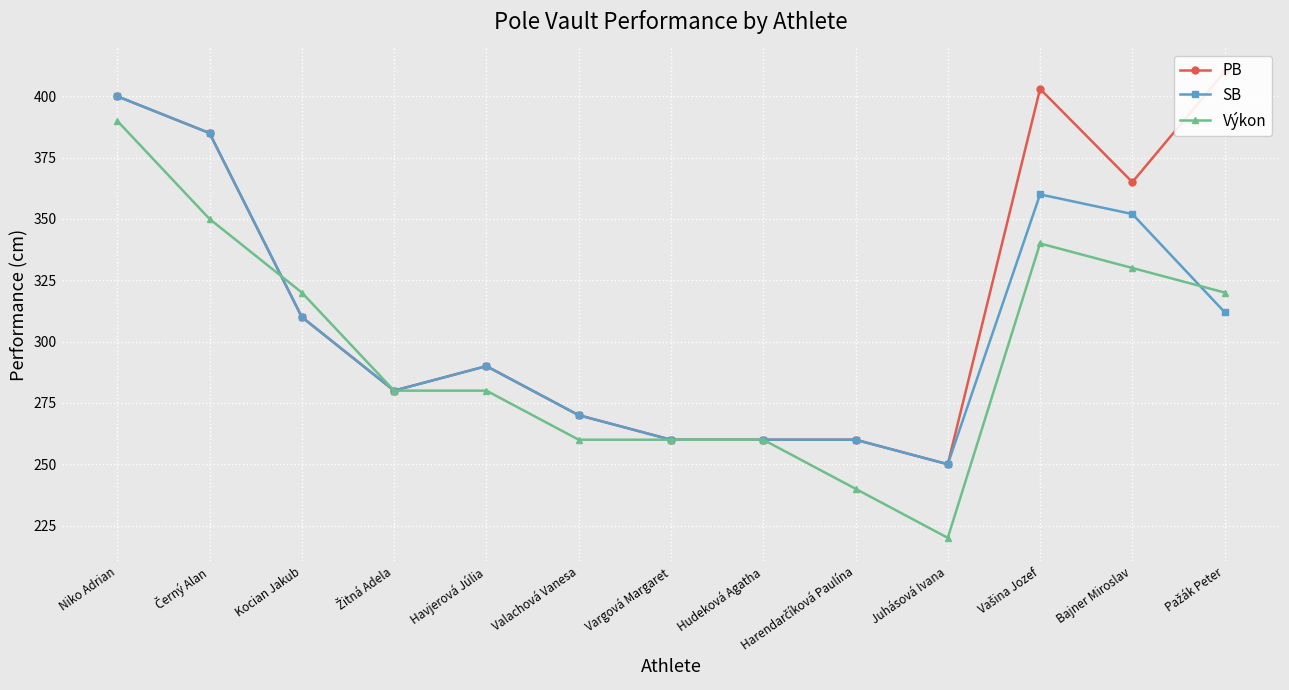

True or false: SB and Výkon intersect in this chart.

True